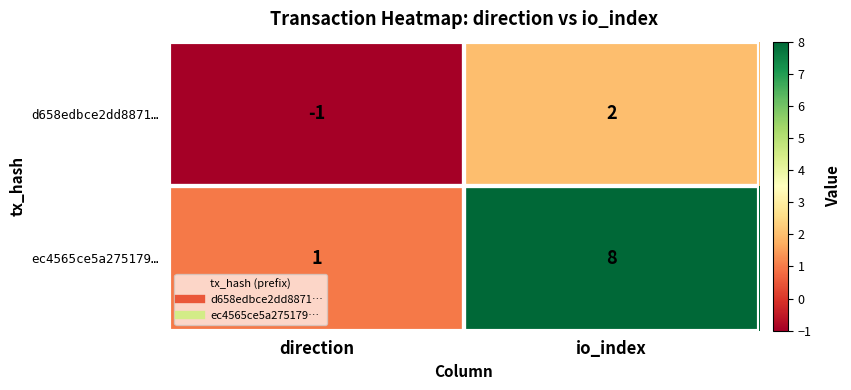

What is the smallest value displayed?

-1